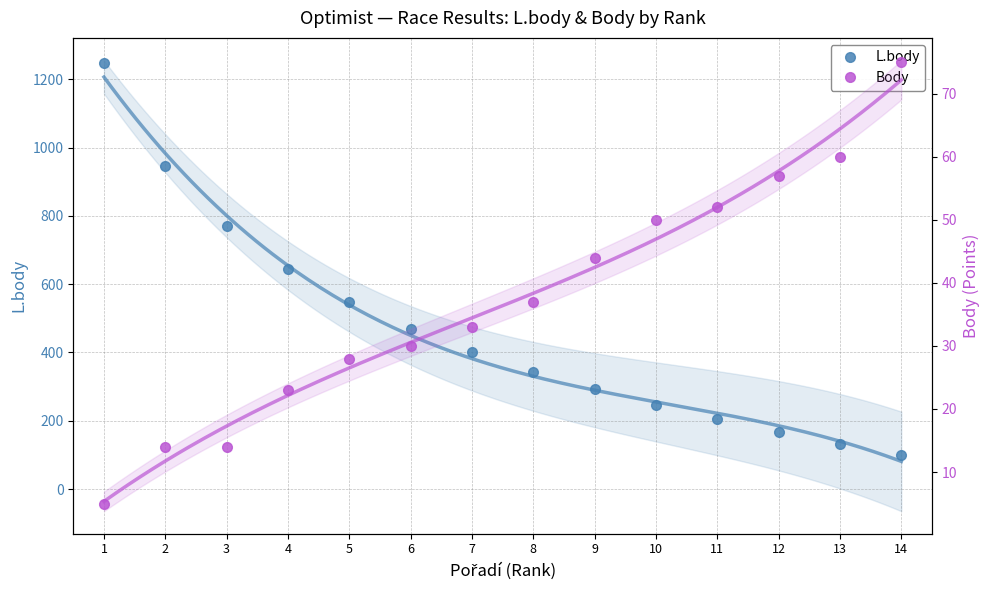

At how many categories does at least one series exceed 1152?

1